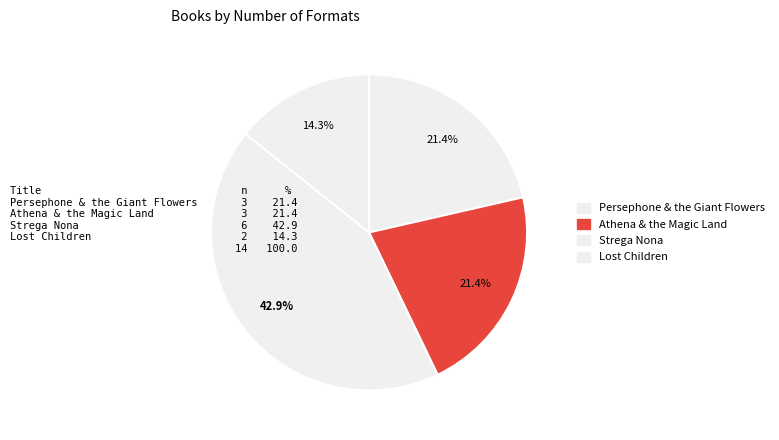

How many segments does this pie chart have?

4